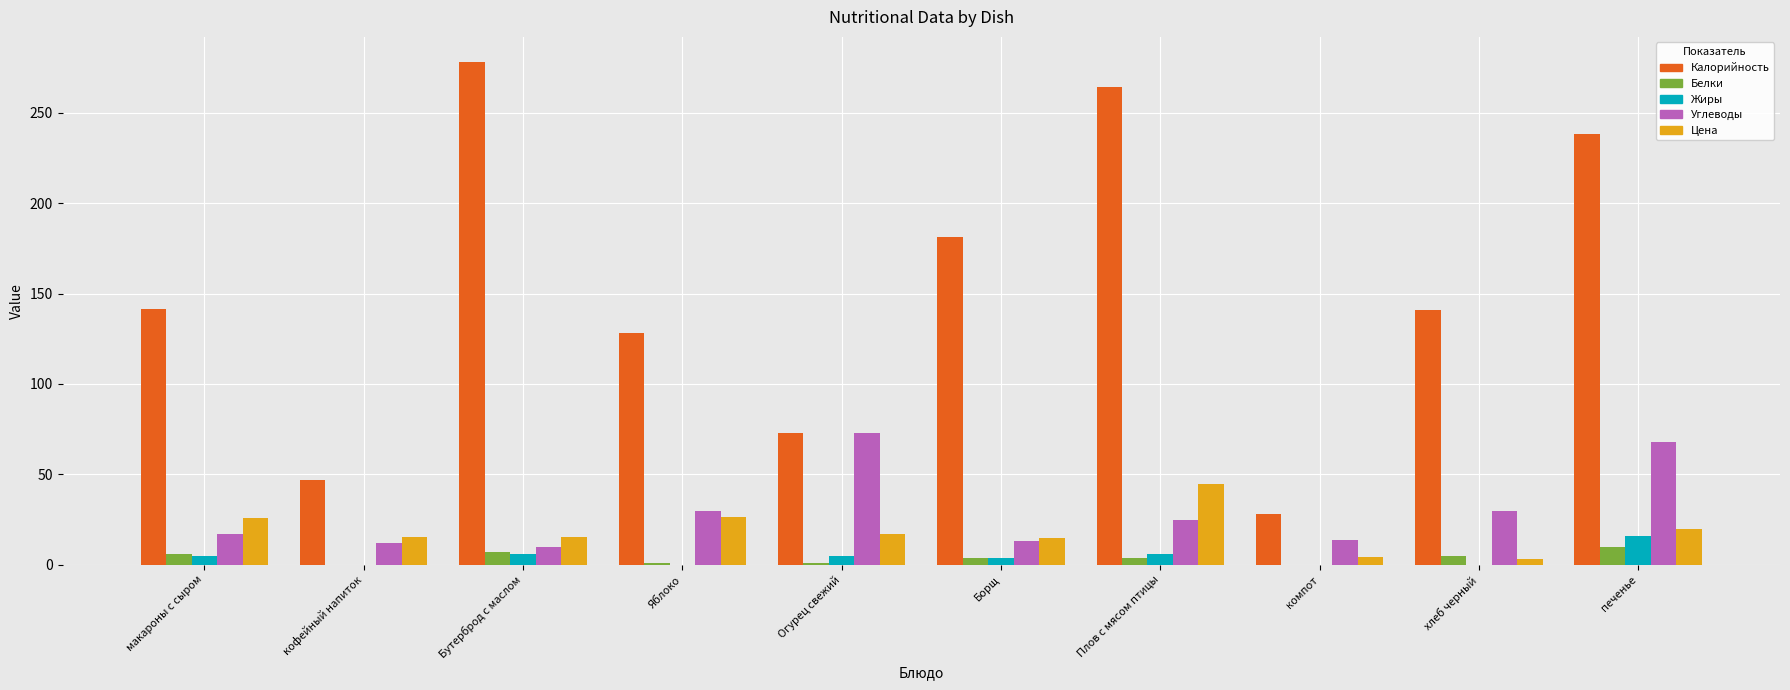

True or false: Жиры has a value of 9.9 at хлеб черный.

False